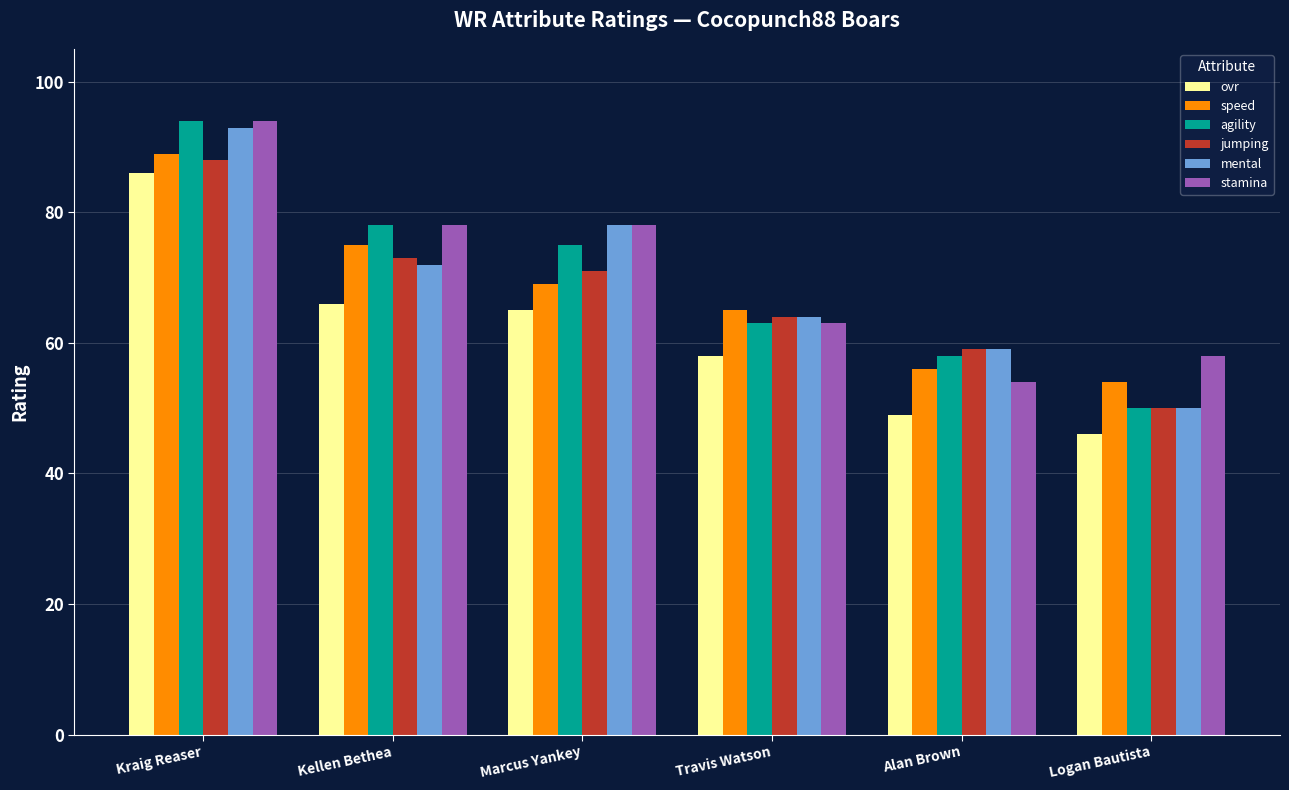

What is the value of the ovr bar at the 1st from the left?

86